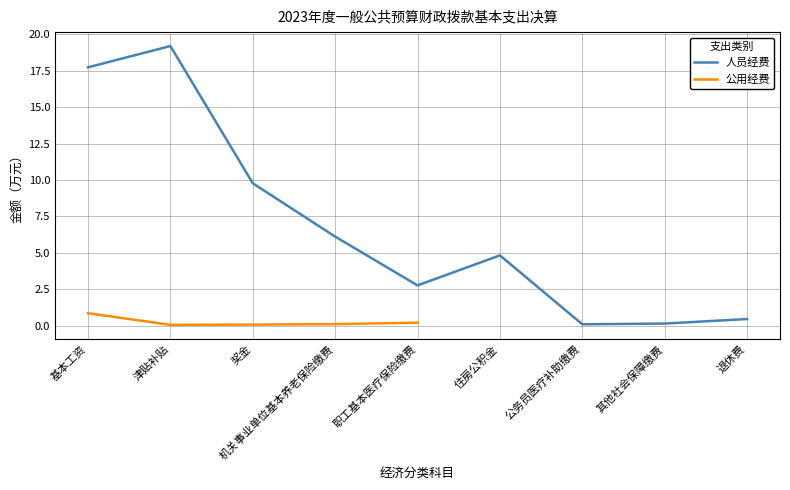

What position from the left is 基本工资?

1